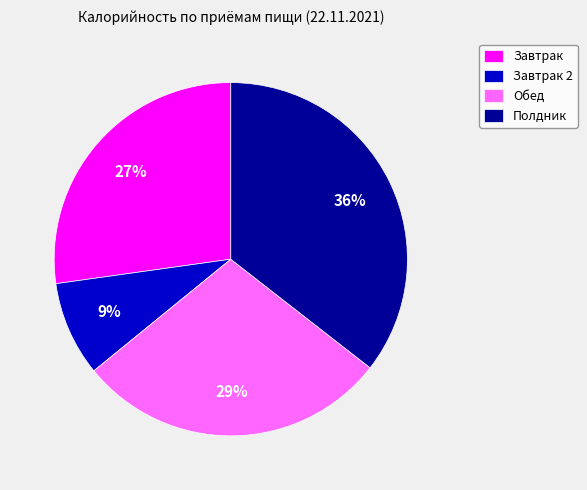

Do Завтрак 2 and Обед together represent more than half of the pie?

No